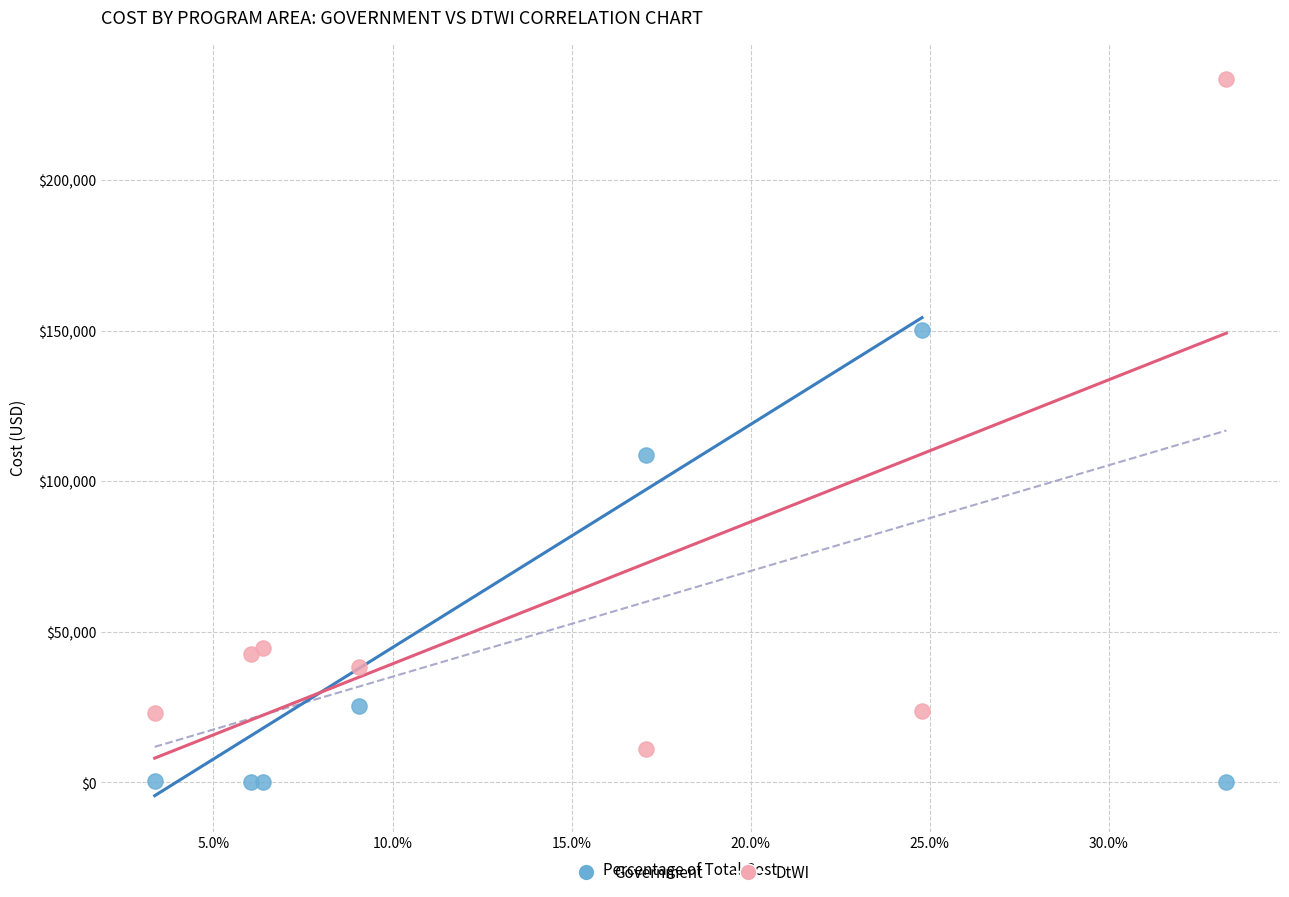

Across all series, what Y value is closest to 116813?

108708.8